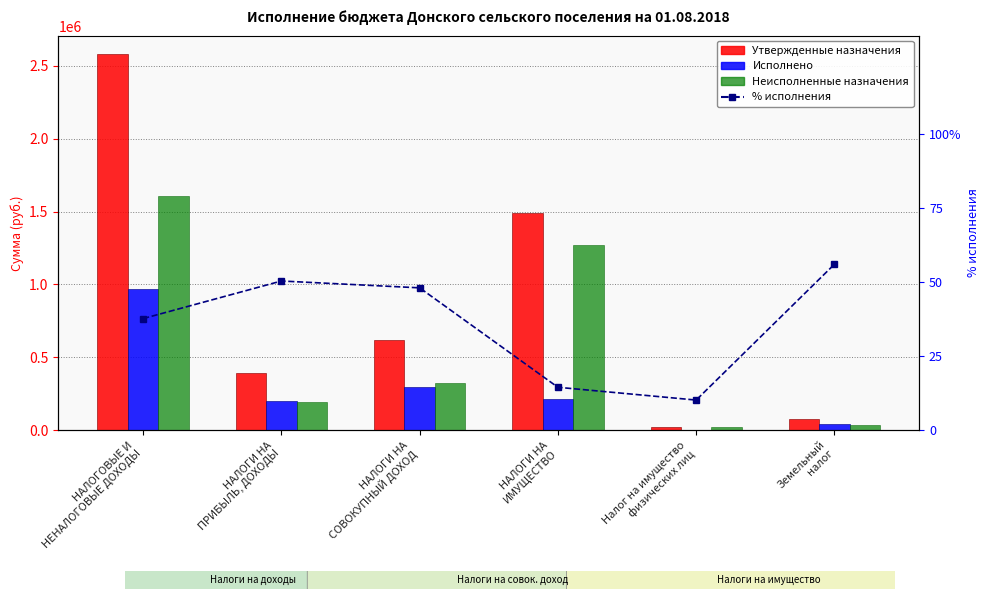

Is it true that Неисполненные назначения equals 760422.9 at НАЛОГИ НА
ИМУЩЕСТВО?

False